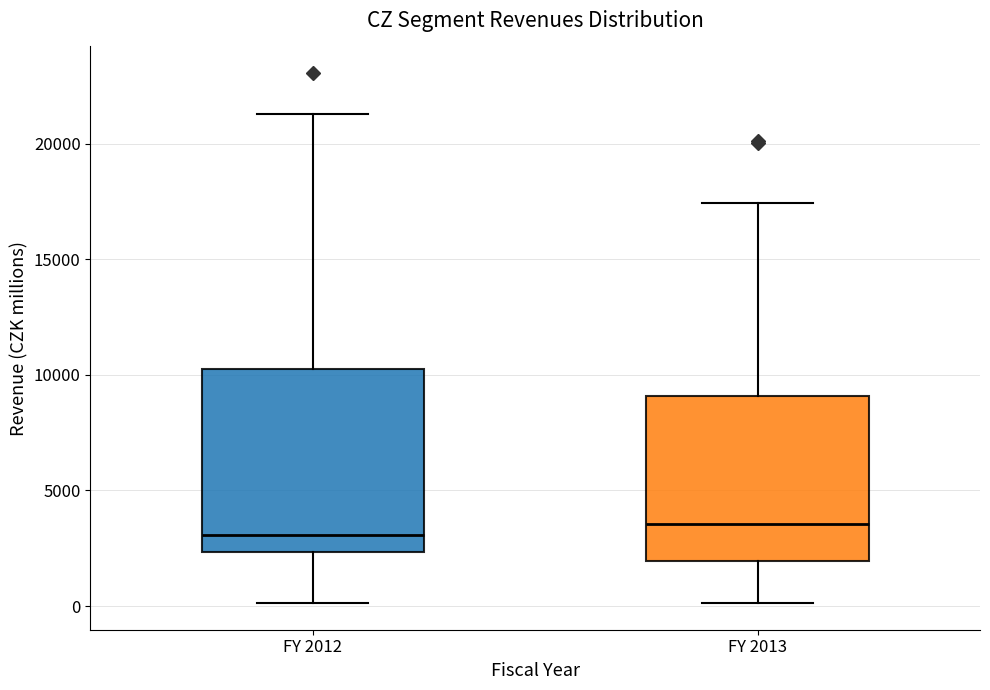

Reading left to right, transcribe this box plot: for each box, give where its median line is, the range the box spans, and where its two whiskers end, as read against the y-axis. The values are not printed on the chart, so give them approximately, as read against the axis.

FY 2012: median 3000, box 2500 to 10500, whiskers 0 to 21500
FY 2013: median 3500, box 2000 to 9000, whiskers 0 to 17500